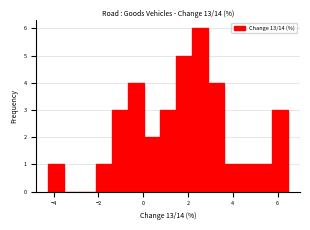

Around what value on the x-axis is the tallest bar? Give the approximate position of its centre, as read against the axis.

2.6